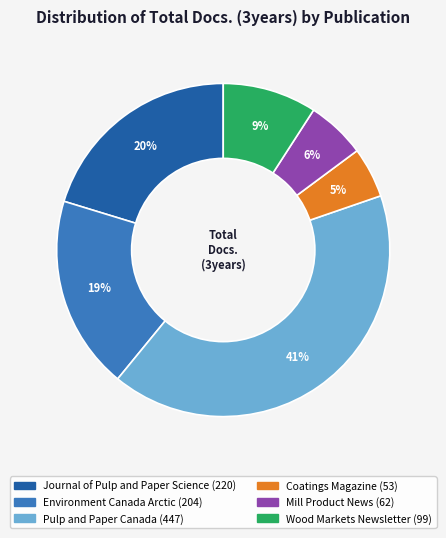

Is there a majority slice in this chart?

No